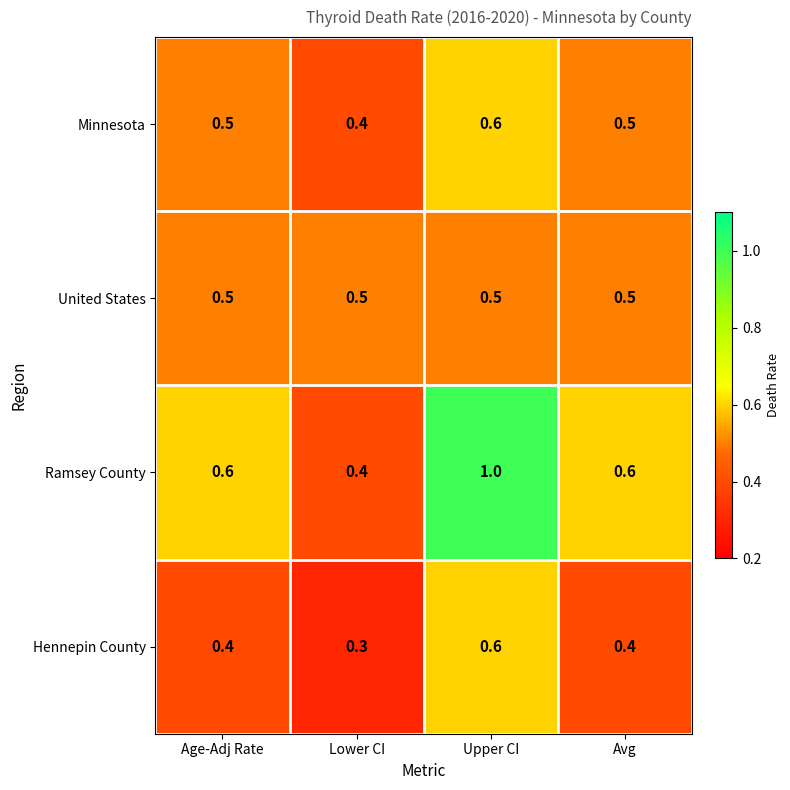

What is the sum of all Minnesota values?

2.0